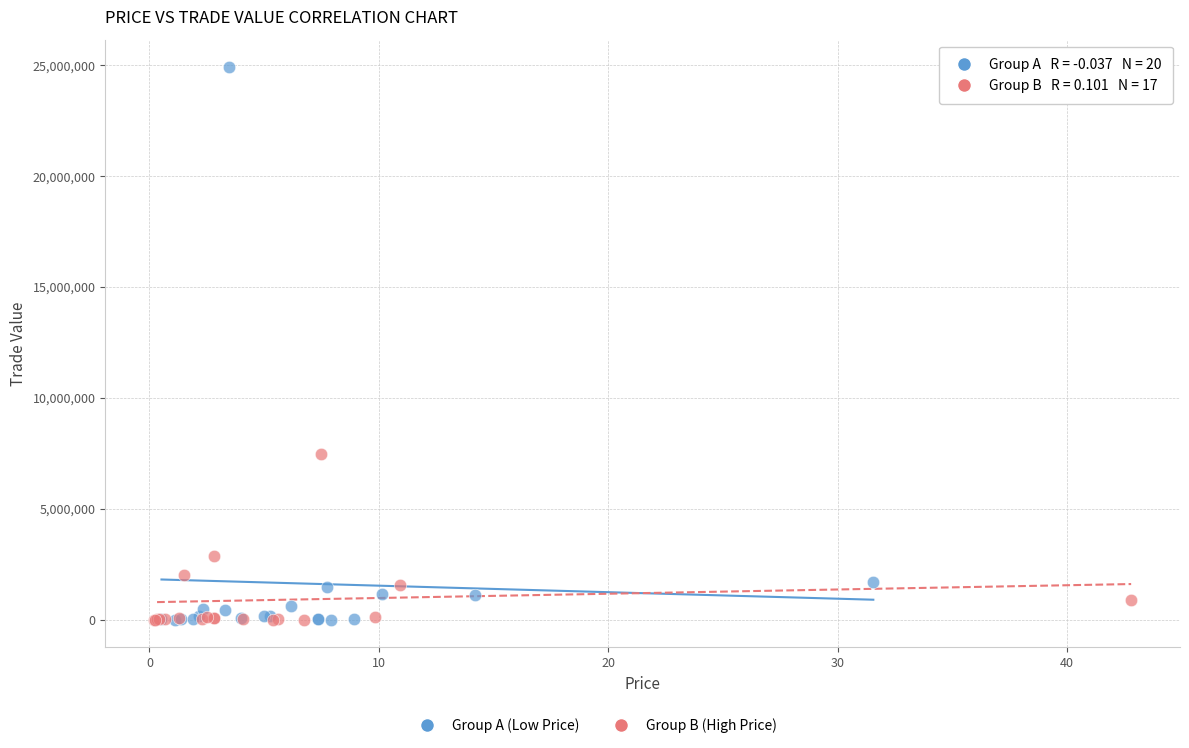

Which series has the largest Y range (max minus min)?

Group A (Low Price)